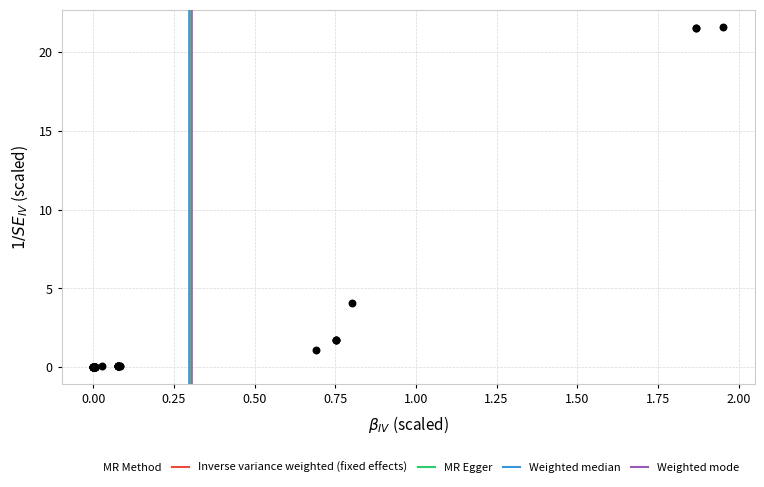

What Y value in the scatter plot is closest to 10?

4.1